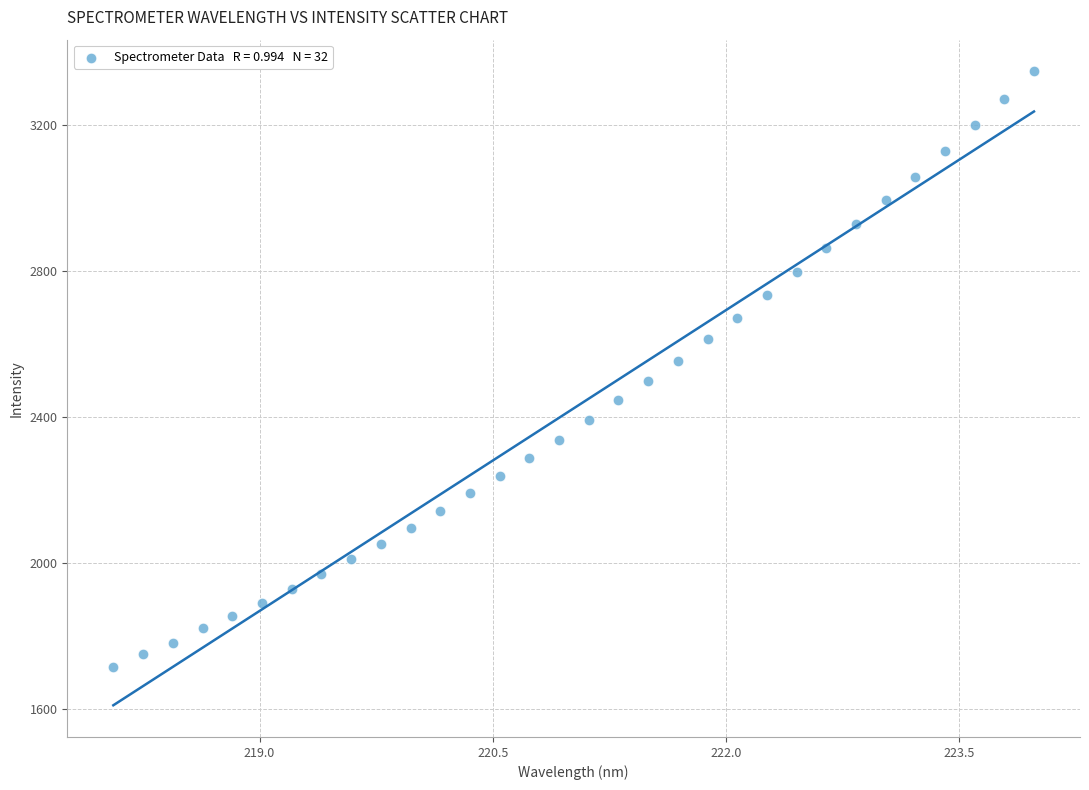

What is the range of X values (max minus min)?

5.9